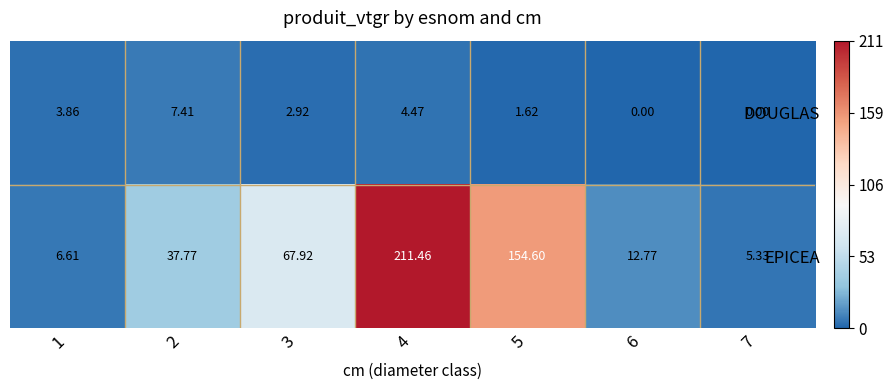

Rank the series by their average value, from highest to lowest.

EPICEA, DOUGLAS